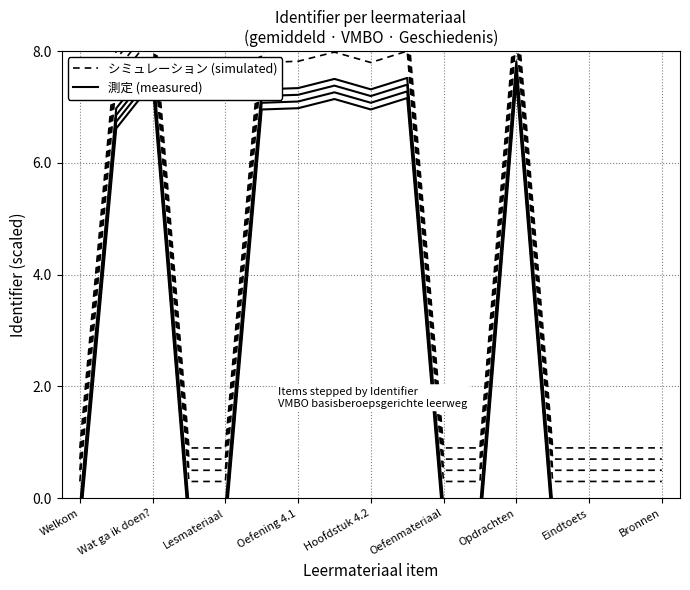

What are all the series names shown in the legend?

シミュレーション (simulated), 測定 (measured)